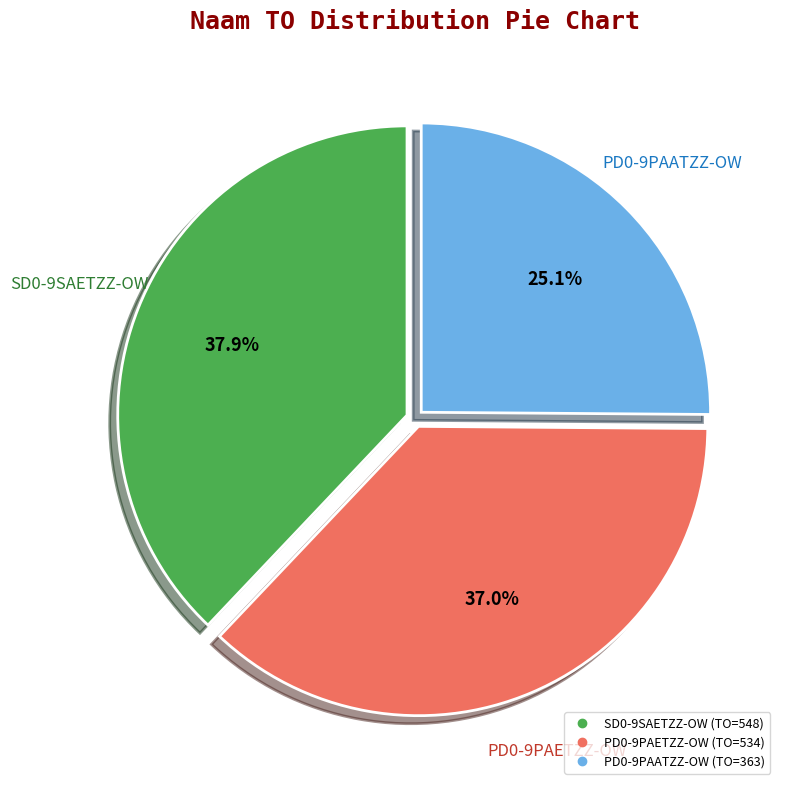

True or false: SD0-9SAETZZ-OW accounts for 38% of the total.

True